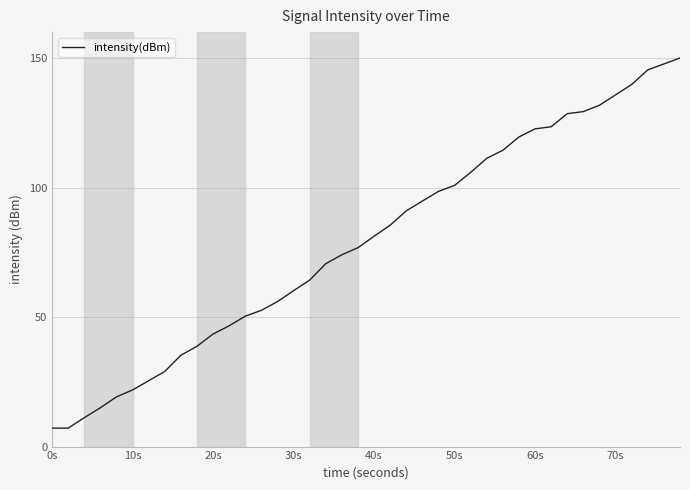

What is the maximum value shown in the chart?

150.0